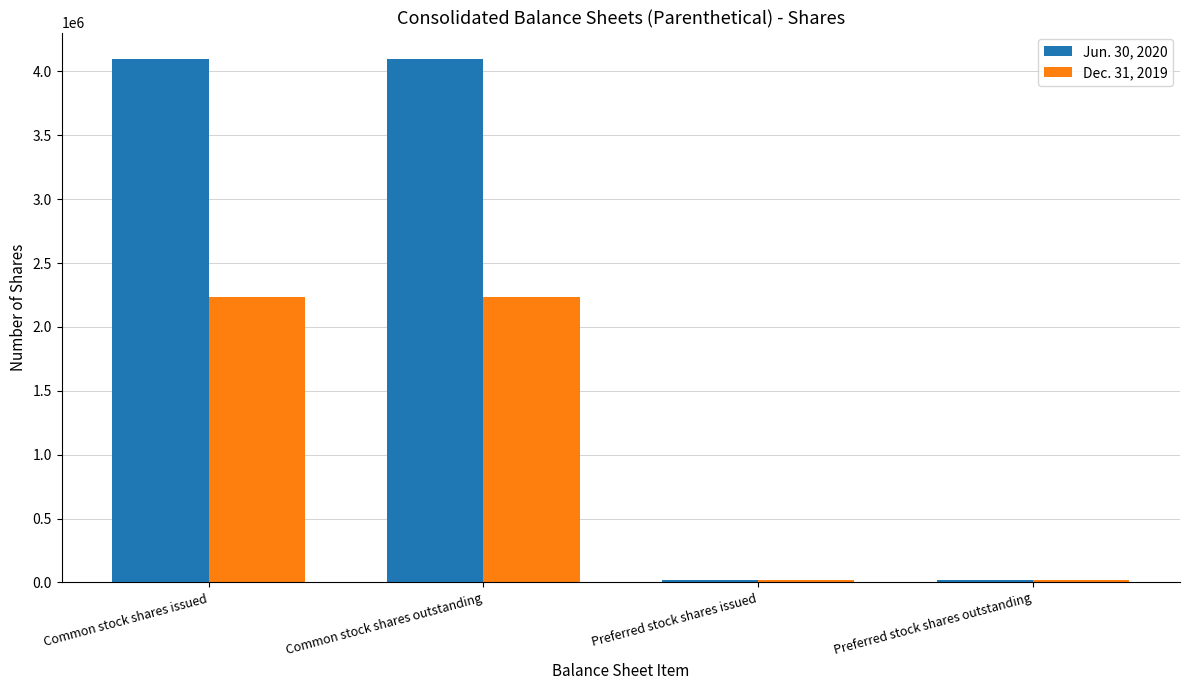

Reading left to right, what are all the values shown in this chart?

Jun. 30, 2020: Common stock shares issued=4099091	Common stock shares outstanding=4099091	Preferred stock shares issued=17398	Preferred stock shares outstanding=17398
Dec. 31, 2019: Common stock shares issued=2235649	Common stock shares outstanding=2235649	Preferred stock shares issued=21375	Preferred stock shares outstanding=21375